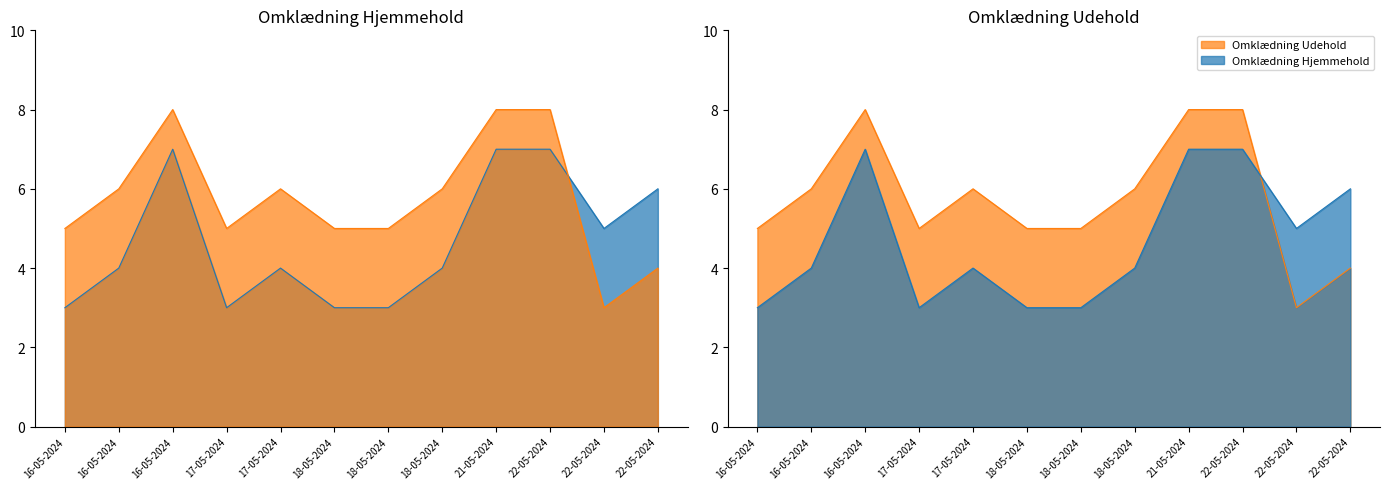

List the series in order of their overall mean, lowest first.

Omklædning Hjemmehold, Omklædning Udehold